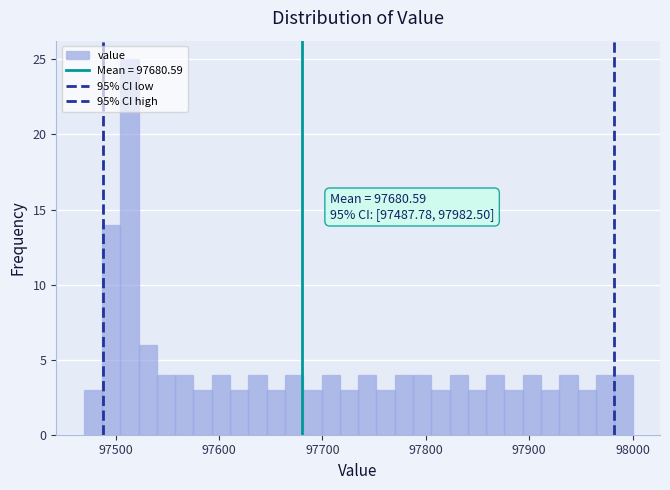

Read against the x-axis, roughly where is the centre of the tallest bar?

97510